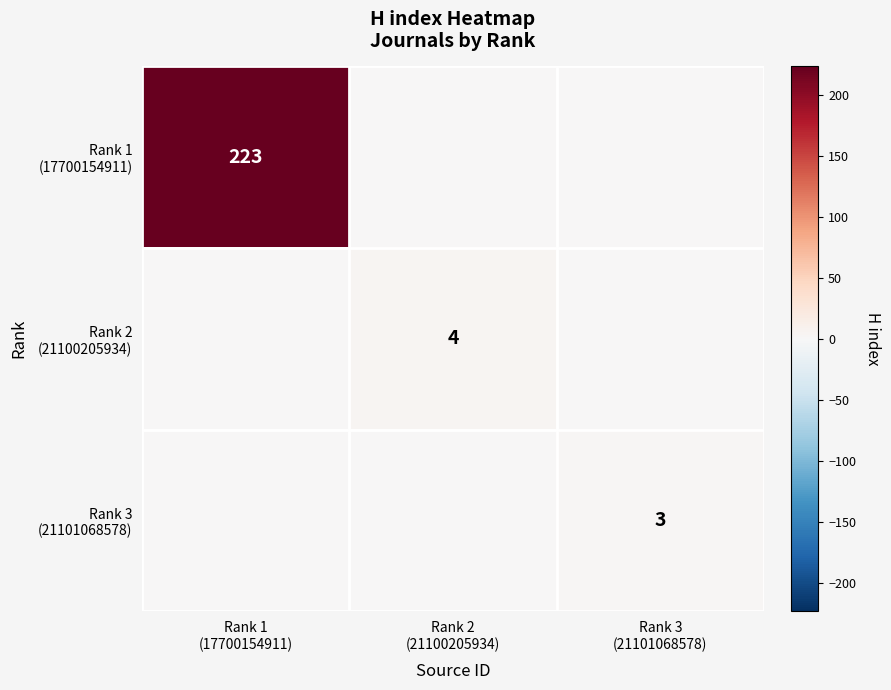

How many values in Rank 2 (21100205934) are above zero?

1